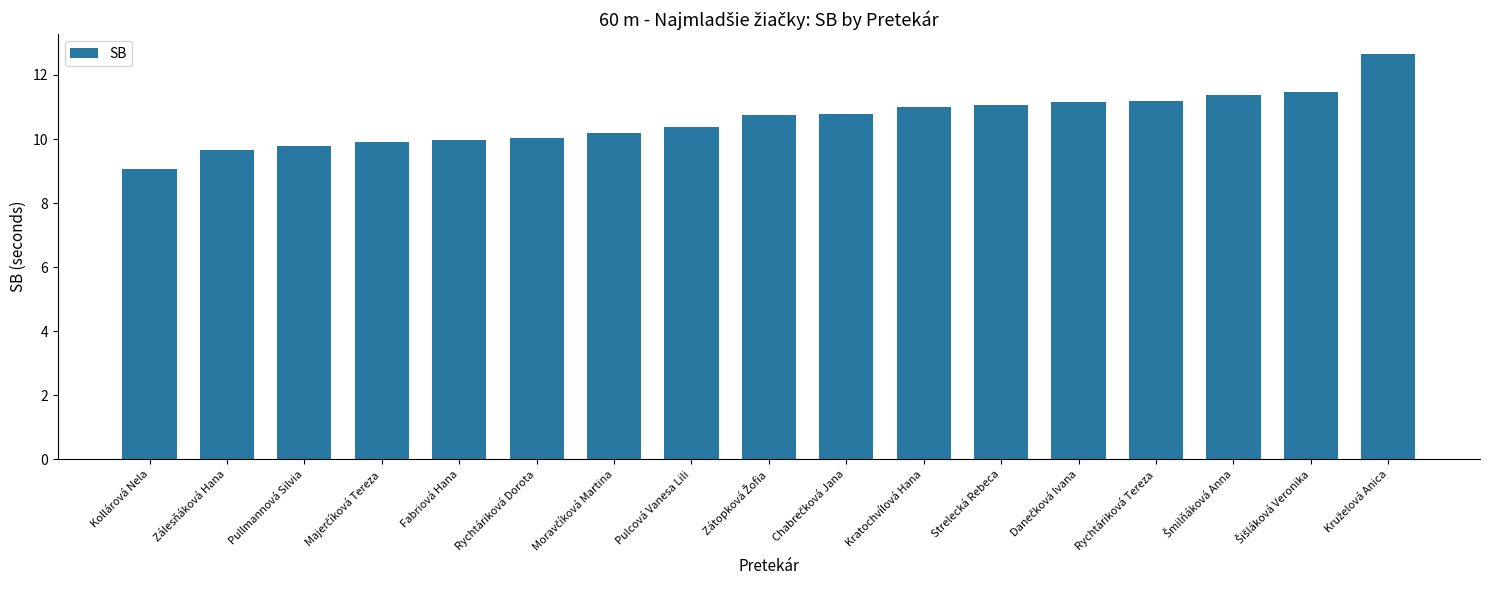

Which category has the lowest value across all series?

Kollárová Nela